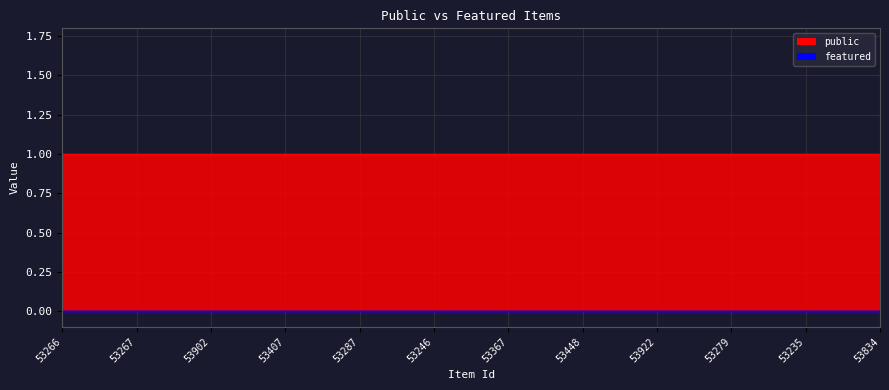

How many series are shown in this chart?

2